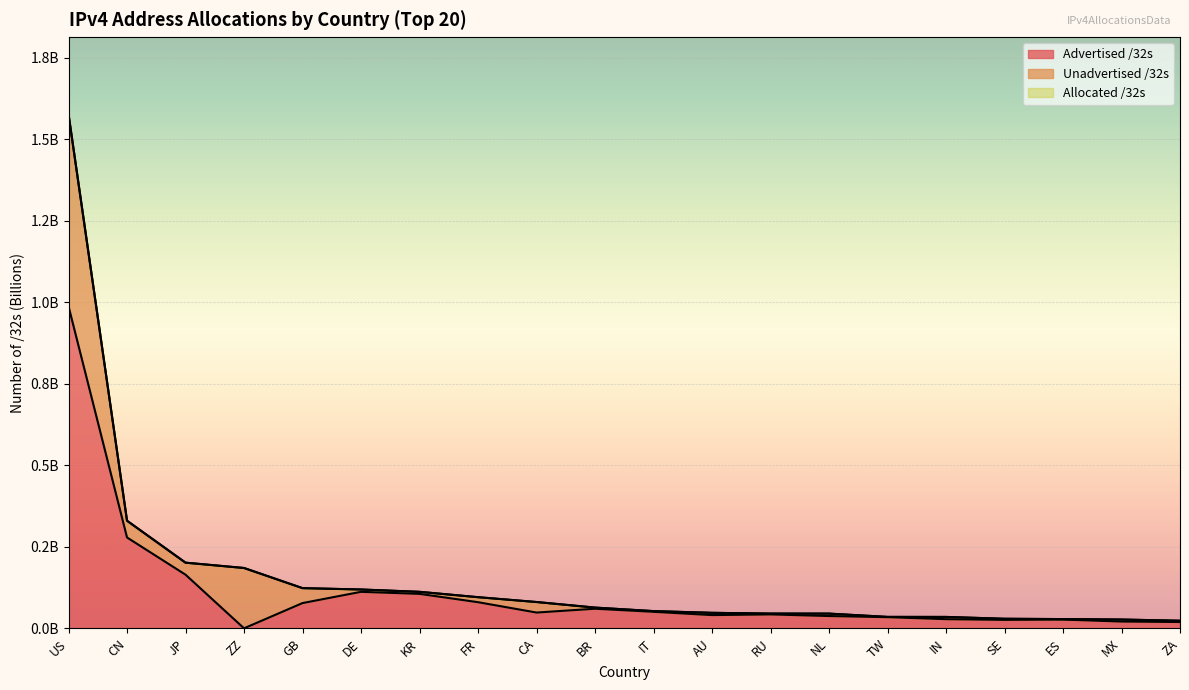

Which series has the largest range (max minus min)?

Allocated /32s